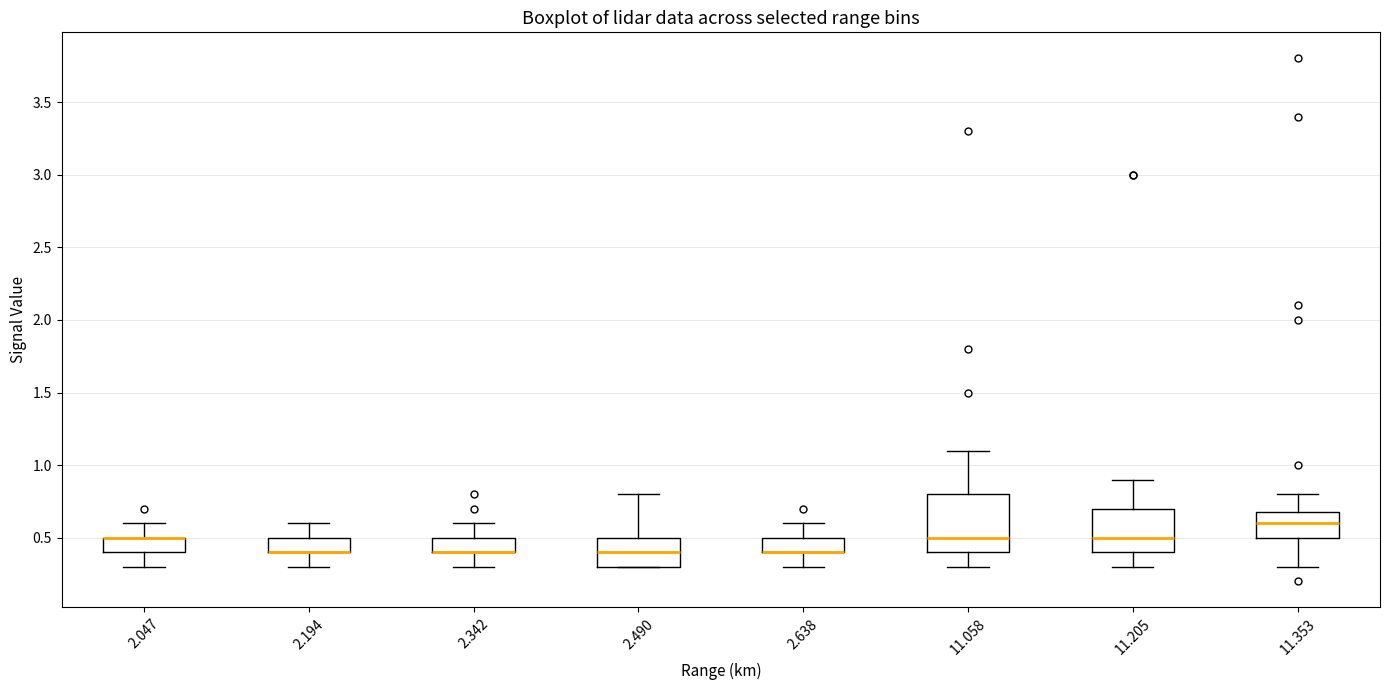

Reading left to right, read every box against the y-axis: the position of its median line, the range the box covers, and the ends of its whiskers. The values are not printed on the chart, so give them approximately, as read against the axis.

2.047: median 0.5 (drawn on the box's upper edge), box 0.4 to 0.5, whiskers 0.3 to 0.6
2.194: median 0.4 (drawn on the box's lower edge), box 0.4 to 0.5, whiskers 0.3 to 0.6
2.342: median 0.4 (drawn on the box's lower edge), box 0.4 to 0.5, whiskers 0.3 to 0.6
2.490: median 0.4, box 0.3 to 0.5, whiskers 0.3 to 0.8
2.638: median 0.4 (drawn on the box's lower edge), box 0.4 to 0.5, whiskers 0.3 to 0.6
11.058: median 0.5, box 0.4 to 0.8, whiskers 0.3 to 1.1
11.205: median 0.5, box 0.4 to 0.7, whiskers 0.3 to 0.9
11.353: median 0.6, box 0.5 to 0.7, whiskers 0.3 to 0.8